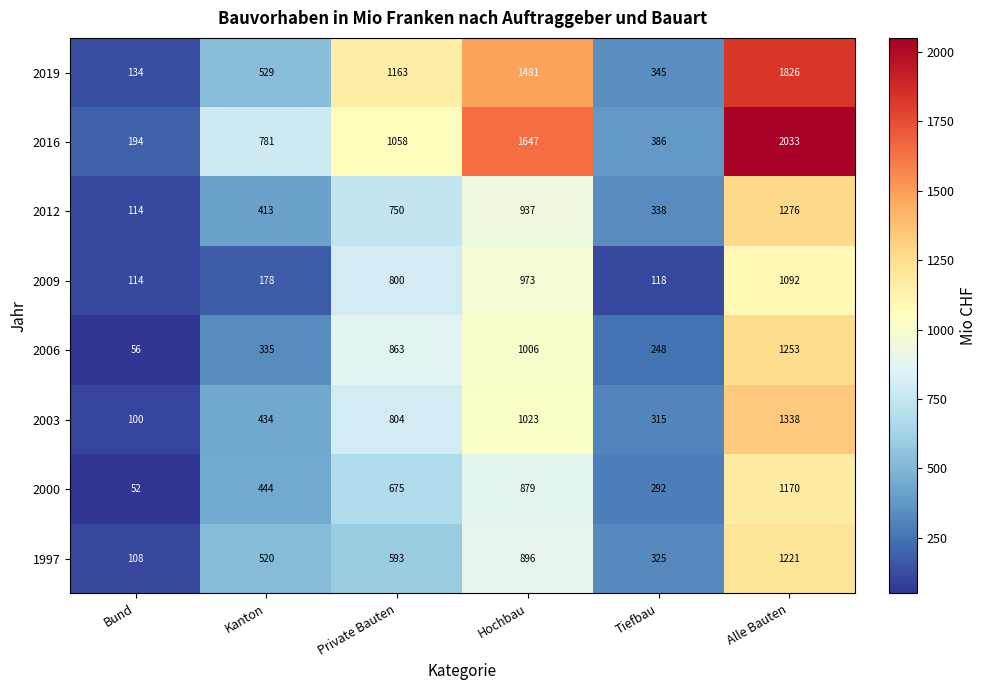

True or false: 1997 has a value of 487 at Alle Bauten.

False